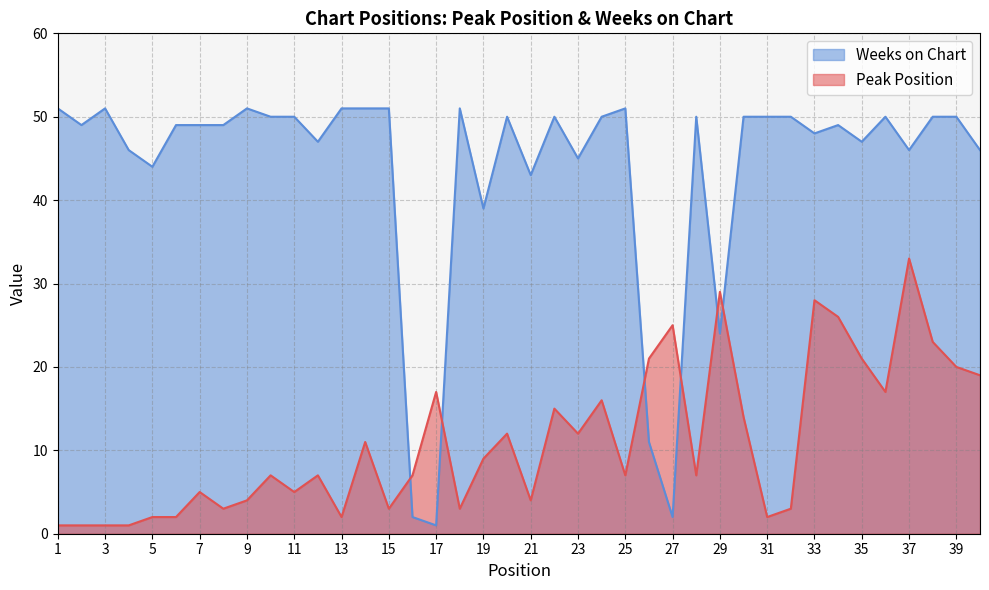

Which series has the largest total across all categories?

Weeks on Chart